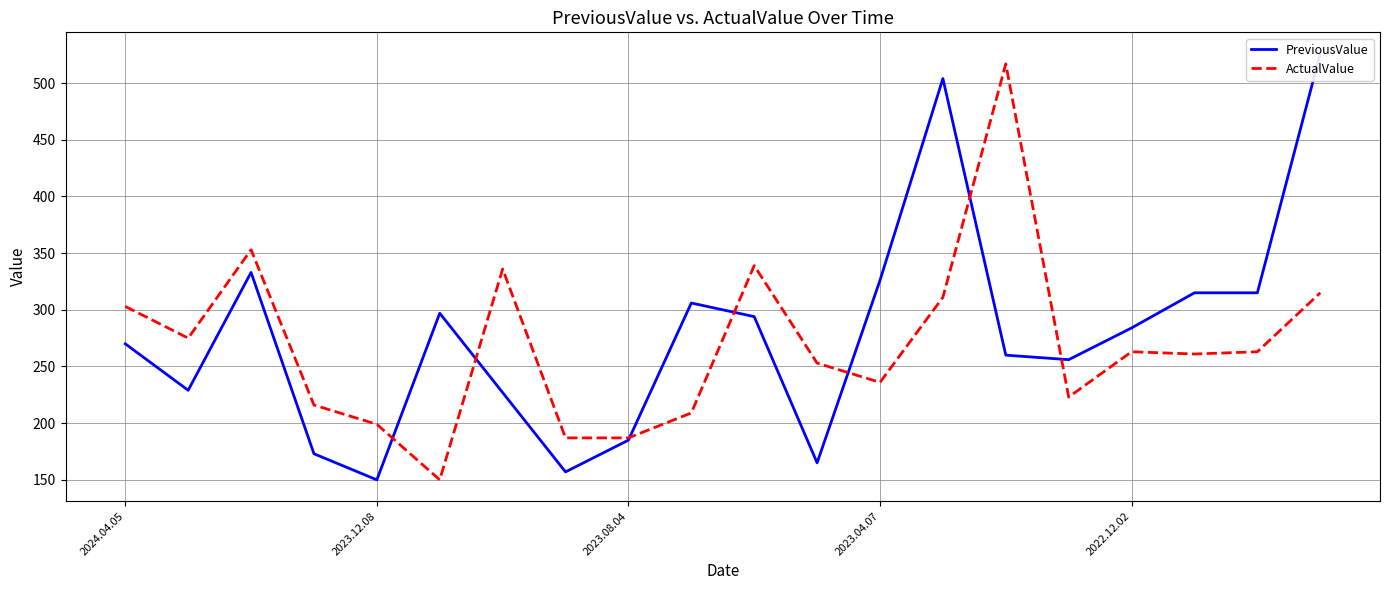

How many categories are shown in the chart?

20